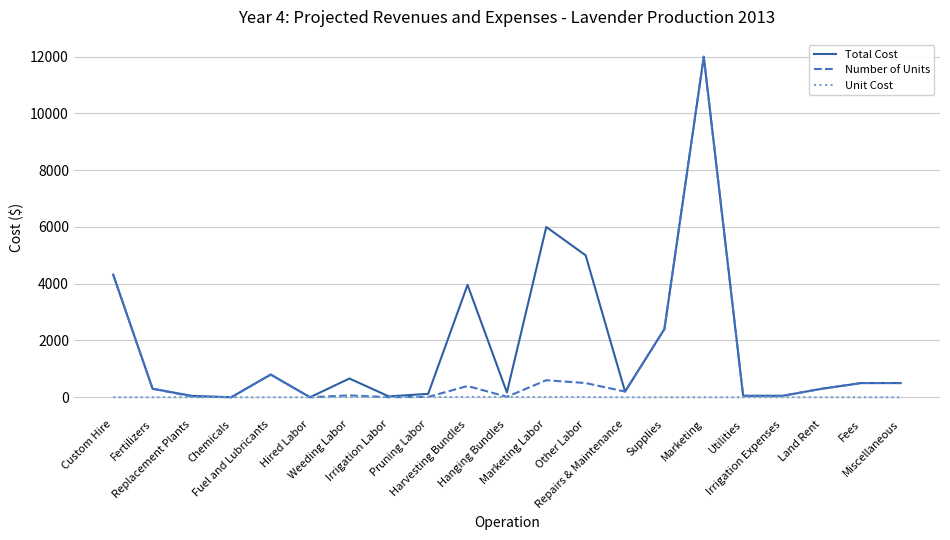

What is the difference between the highest and lowest values at Hanging Bundles?

160